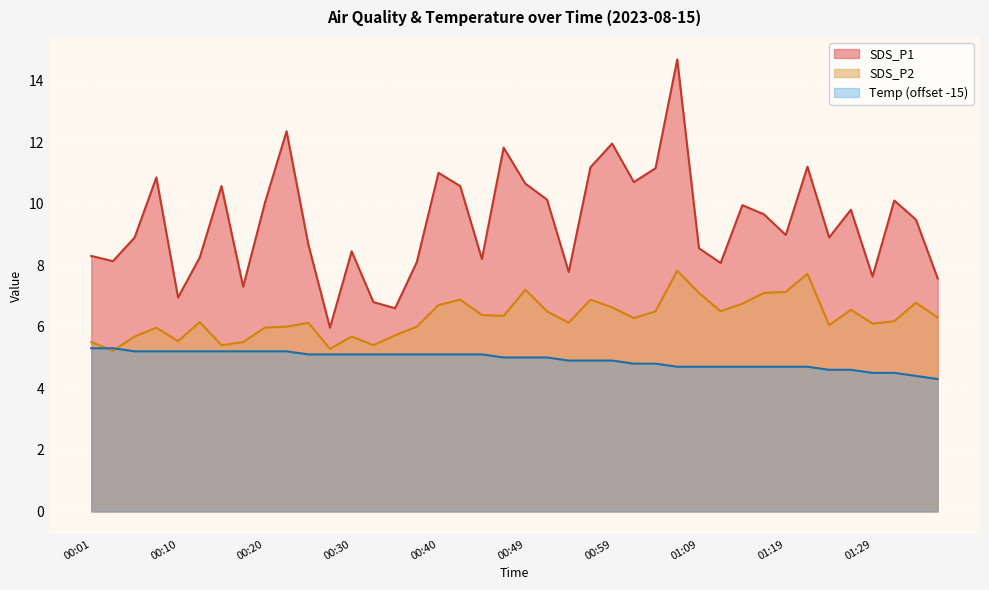

What position from the right is 00:42?

23